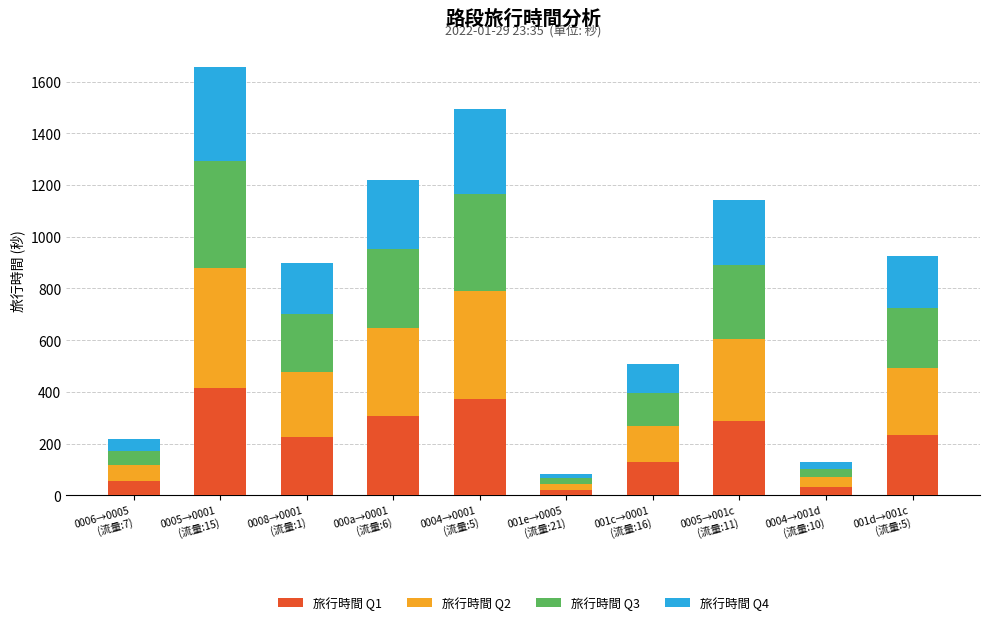

What is the difference between the maximum and minimum values in the 旅行時間 Q1 series?

393.5